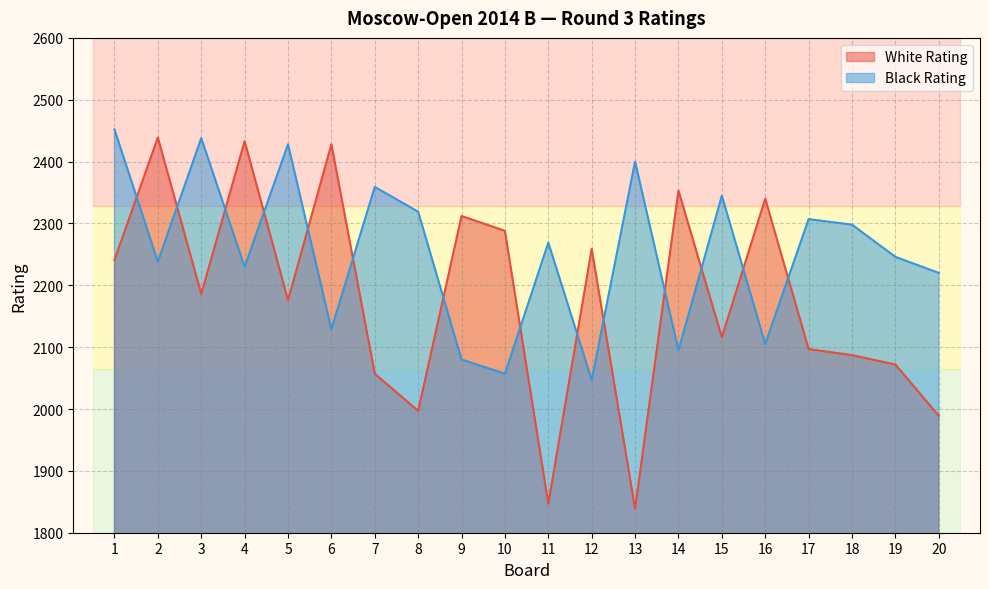

Reading right to left, transcribe all the data shown in this chart.

White Rating: 20=1989	19=2072	18=2087	17=2097	16=2340	15=2116	14=2353	13=1839	12=2259	11=1847	10=2288	9=2312	8=1997	7=2057	6=2428	5=2176	4=2433	3=2186	2=2439	1=2241
Black Rating: 20=2220	19=2246	18=2298	17=2307	16=2105	15=2345	14=2095	13=2400	12=2047	11=2269	10=2057	9=2080	8=2319	7=2359	6=2129	5=2428	4=2230	3=2438	2=2238	1=2452